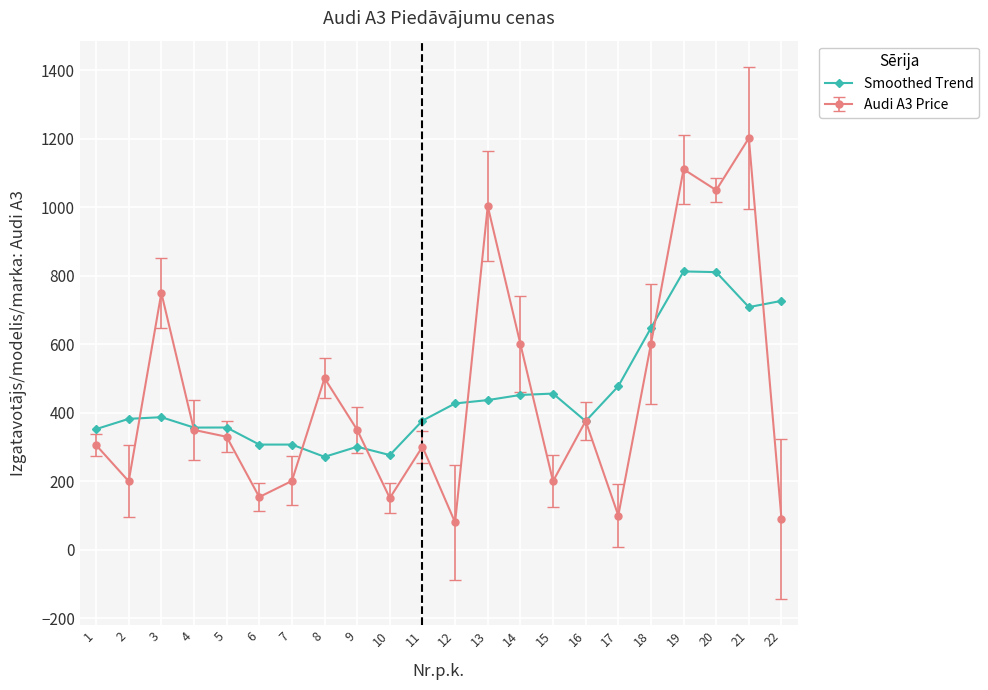

At how many categories does at least one series exceed 884?

4